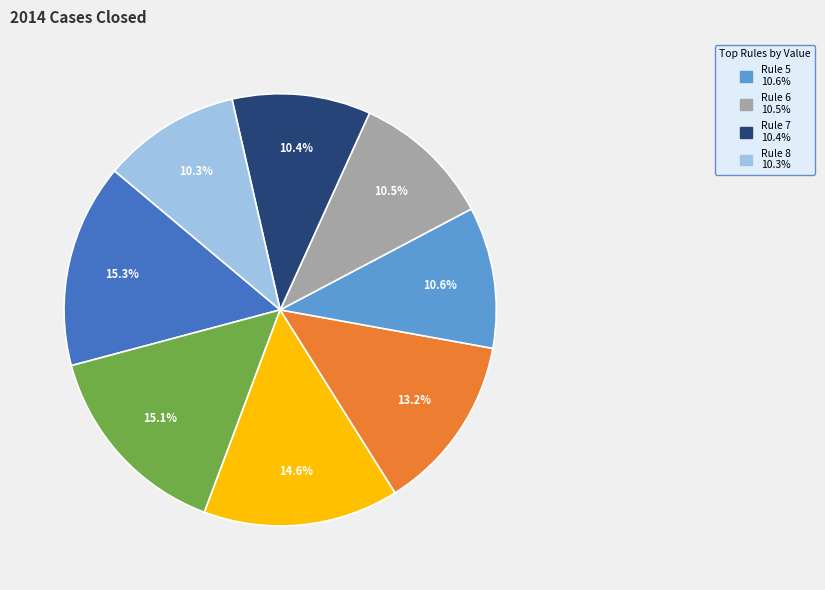

How many slices are in this pie chart?

8